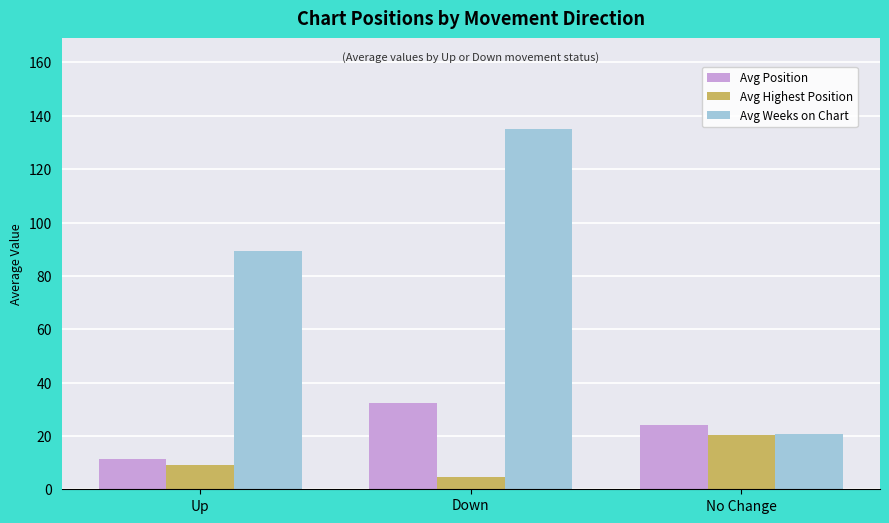

Which series has the largest total across all categories?

Avg Weeks on Chart